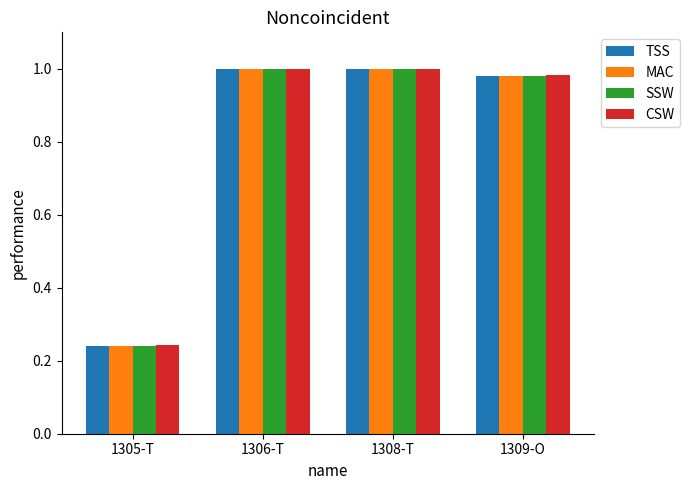

How many data points does each series have?

4